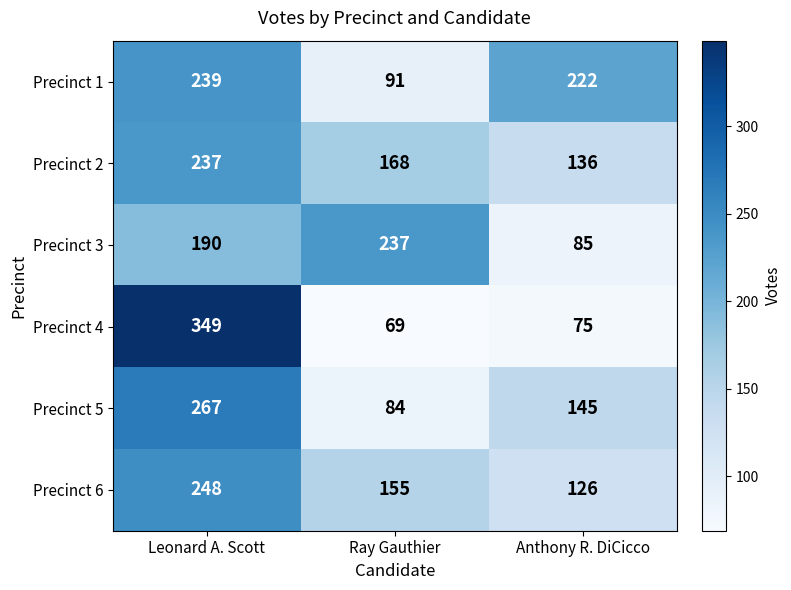

List the labels in order of Precinct 2 value, smallest first.

Anthony R. DiCicco, Ray Gauthier, Leonard A. Scott